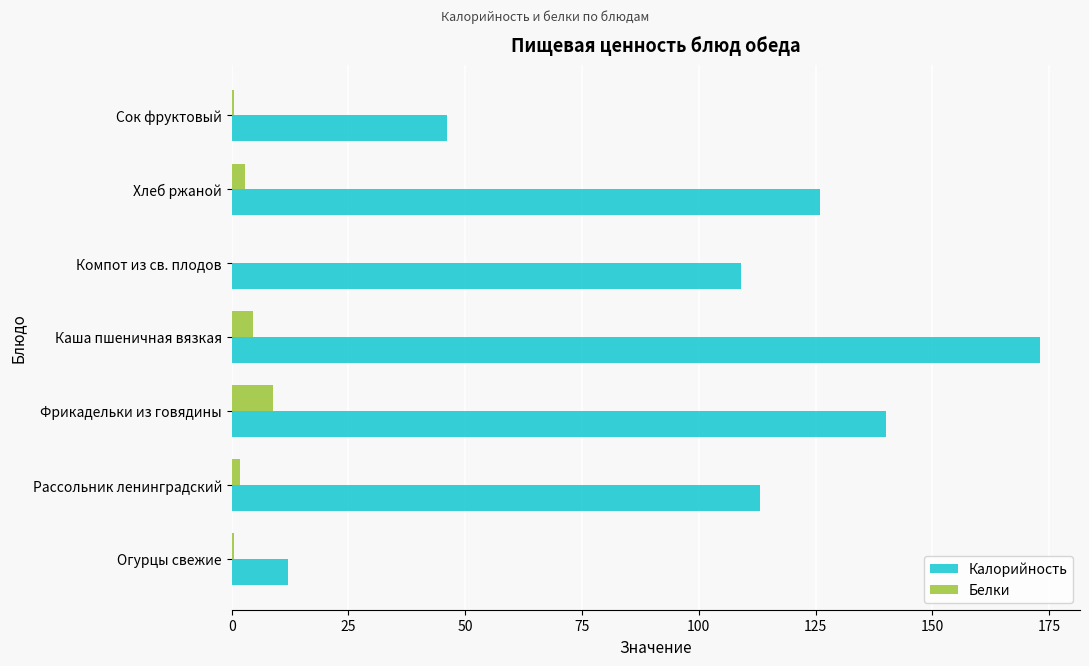

What is the average value of the Белки series?

2.7